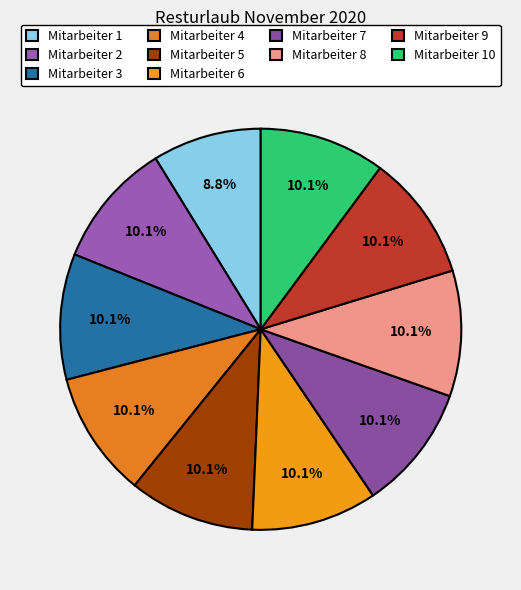

Rank the categories by value from lowest to highest.

Mitarbeiter 1, Mitarbeiter 2, Mitarbeiter 3, Mitarbeiter 4, Mitarbeiter 5, Mitarbeiter 6, Mitarbeiter 7, Mitarbeiter 8, Mitarbeiter 9, Mitarbeiter 10